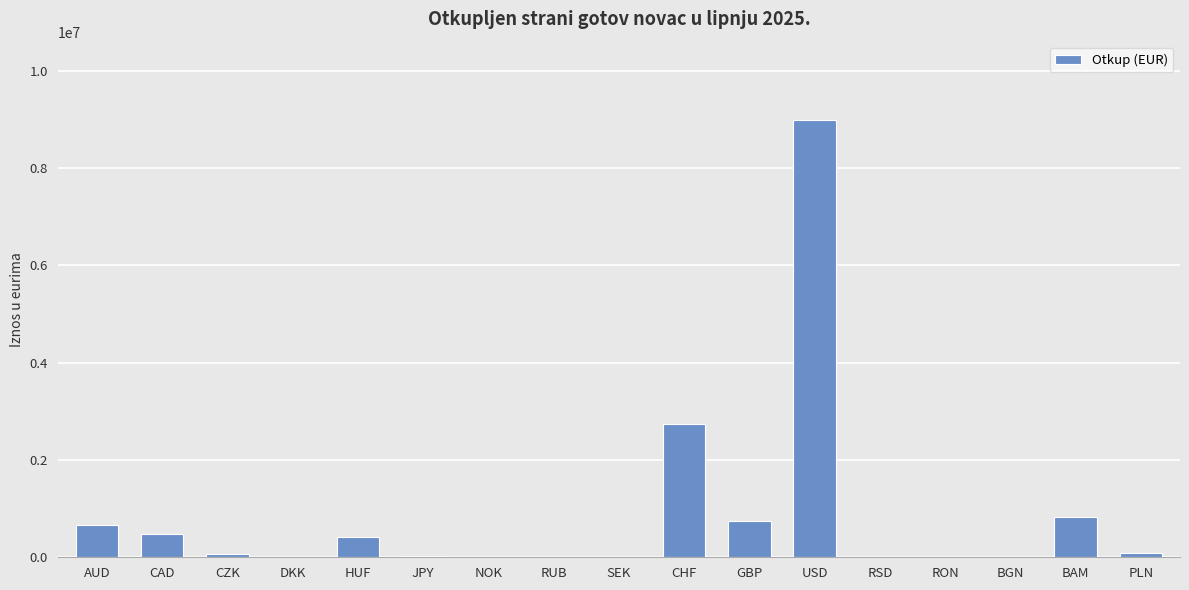

How many series are shown in this chart?

1